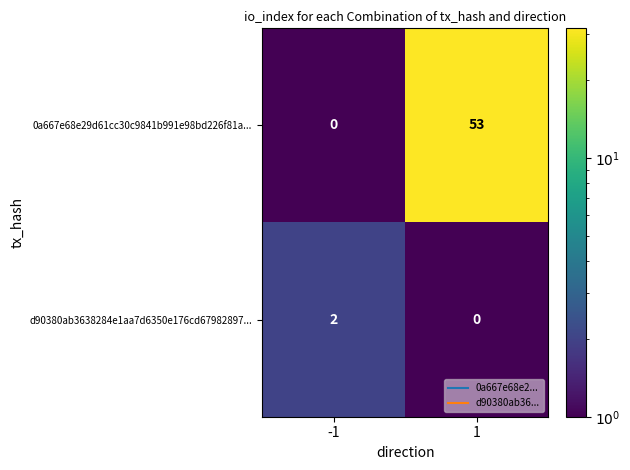

Reading left to right, what are all the values shown in this chart?

0a667e68e29d61cc30c9841b991e98bd226f81a...: 0	53
d90380ab3638284e1aa7d6350e176cd67982897...: 2	0